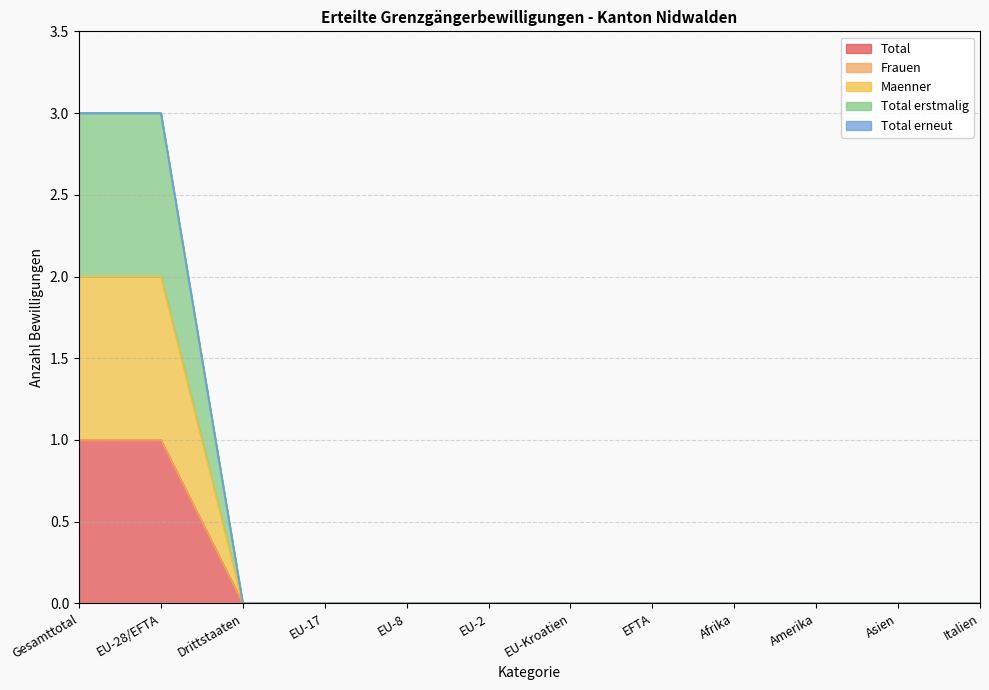

The Total series shows 0 at Afrika. True or false?

False